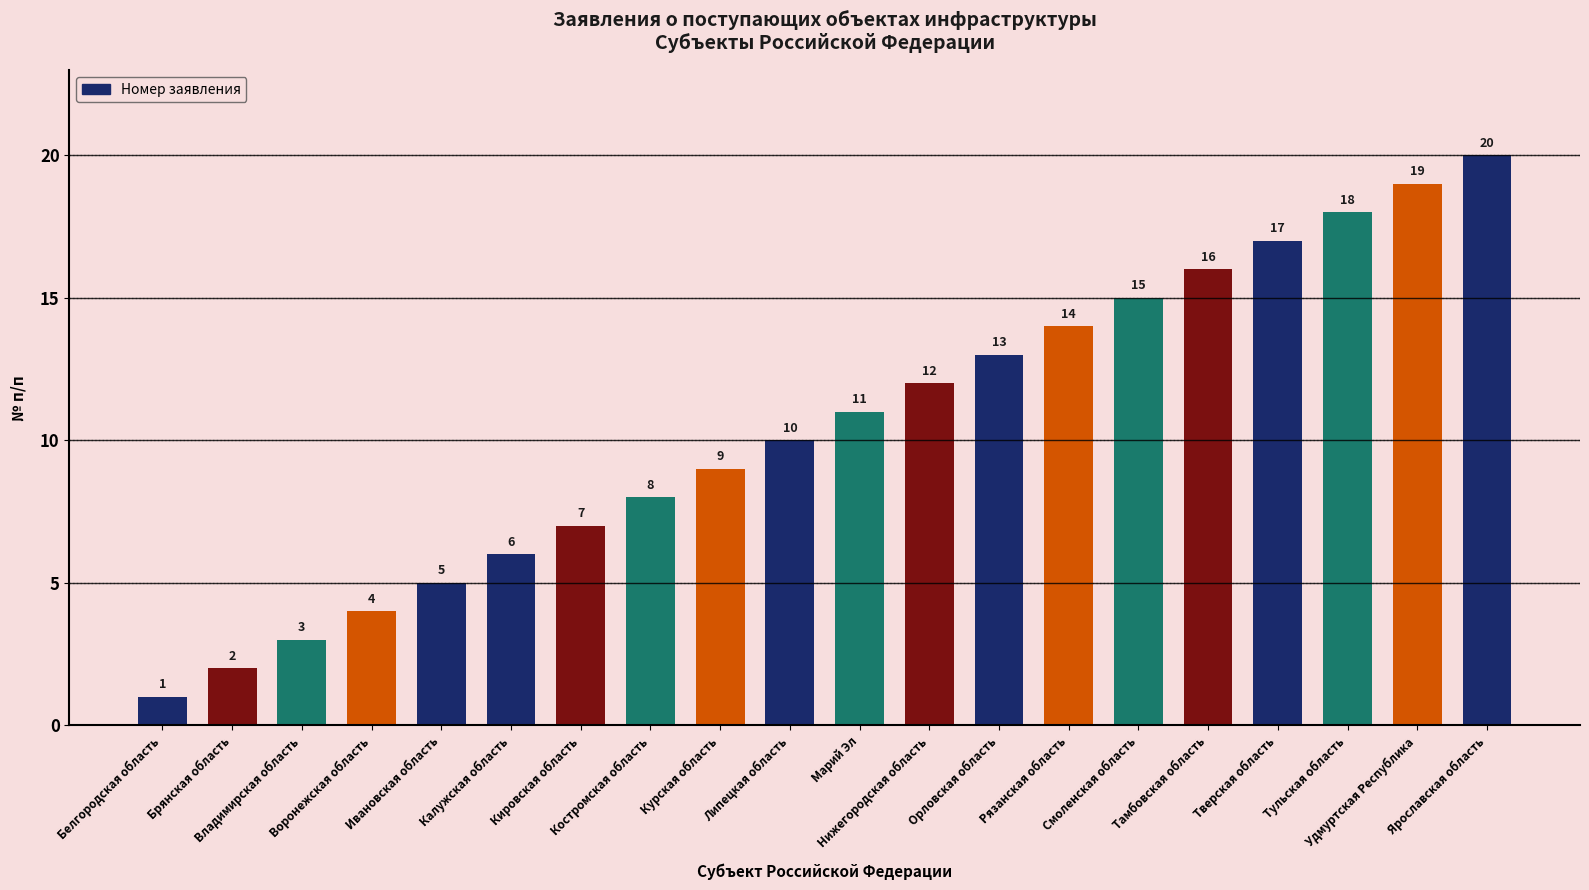

Rank the categories by value from lowest to highest.

Белгородская область, Брянская область, Владимирская область, Воронежская область, Ивановская область, Калужская область, Кировская область, Костромская область, Курская область, Липецкая область, Марий Эл, Нижегородская область, Орловская область, Рязанская область, Смоленская область, Тамбовская область, Тверская область, Тульская область, Удмуртская Республика, Ярославская область